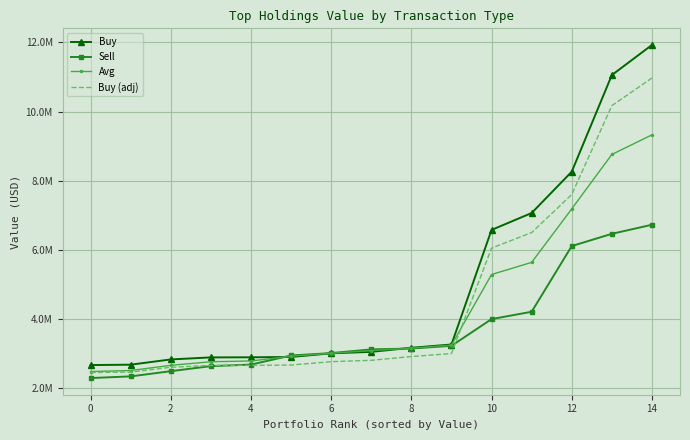

What are all the series names shown in the legend?

Buy, Sell, Avg, Buy (adj)